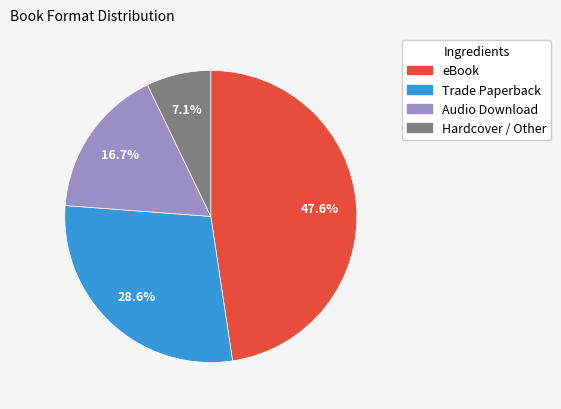

How many slices are in this pie chart?

4